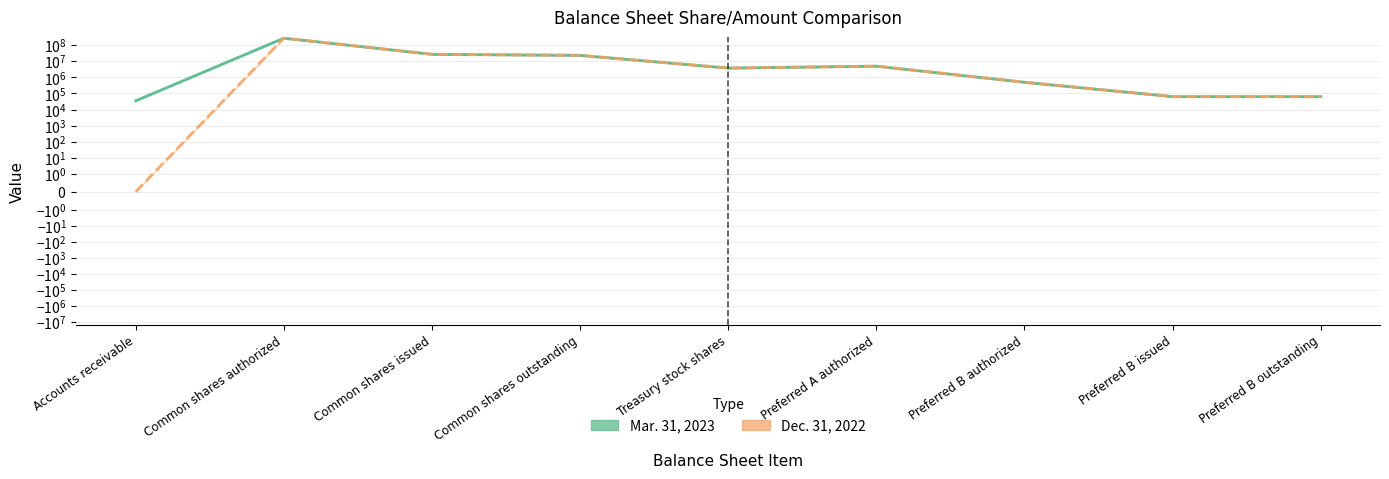

At which label does Mar. 31, 2023 reach its peak?

Common shares authorized